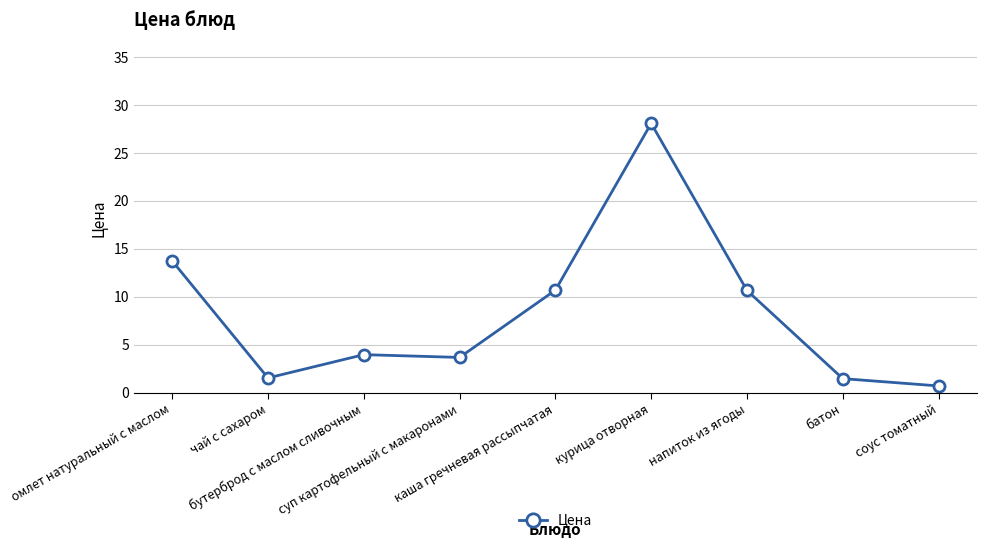

What is the maximum value shown in the chart?

28.1